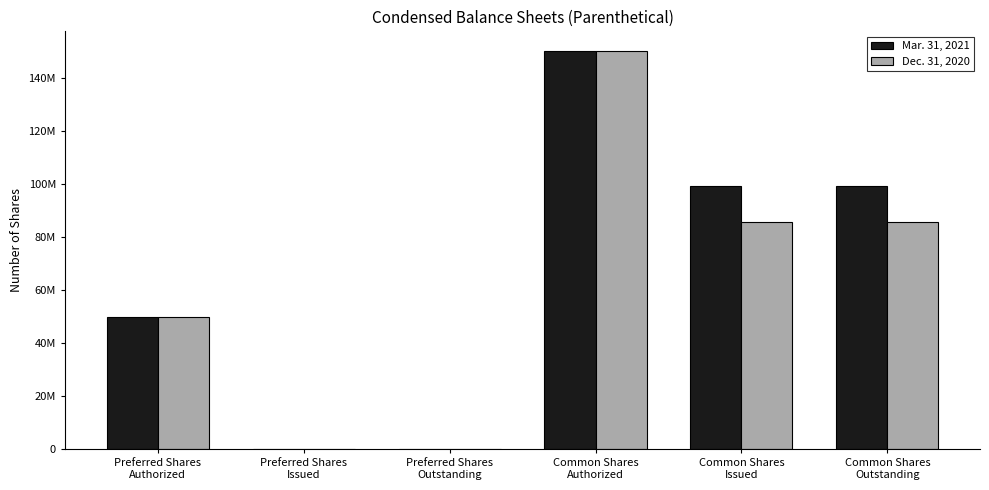

Rank the categories by Mar. 31, 2021 value from lowest to highest.

Preferred Shares
Issued, Preferred Shares
Outstanding, Preferred Shares
Authorized, Common Shares
Issued, Common Shares
Outstanding, Common Shares
Authorized